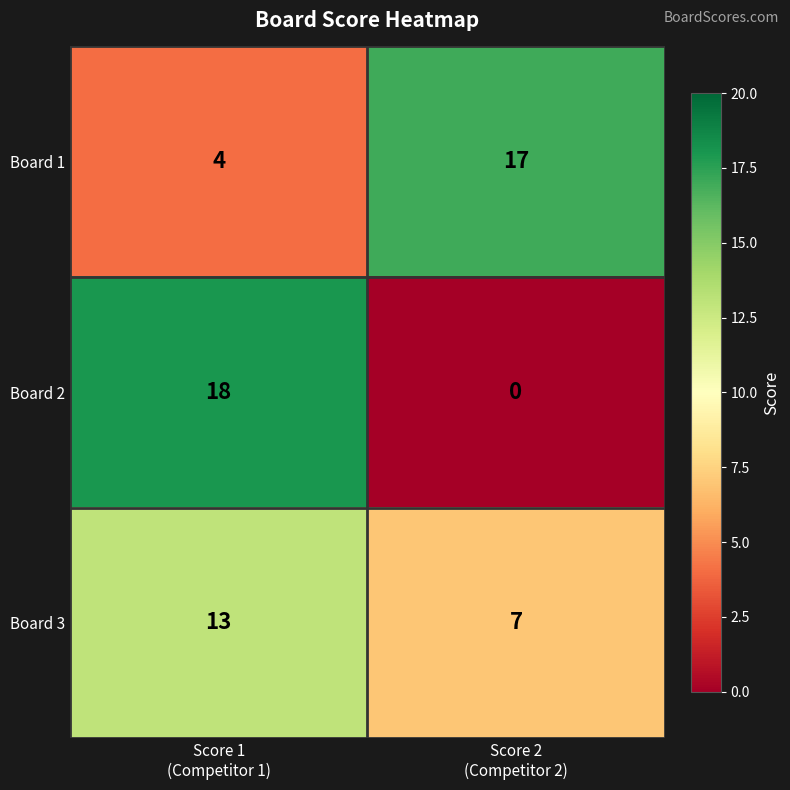

What is the greatest value displayed?

18